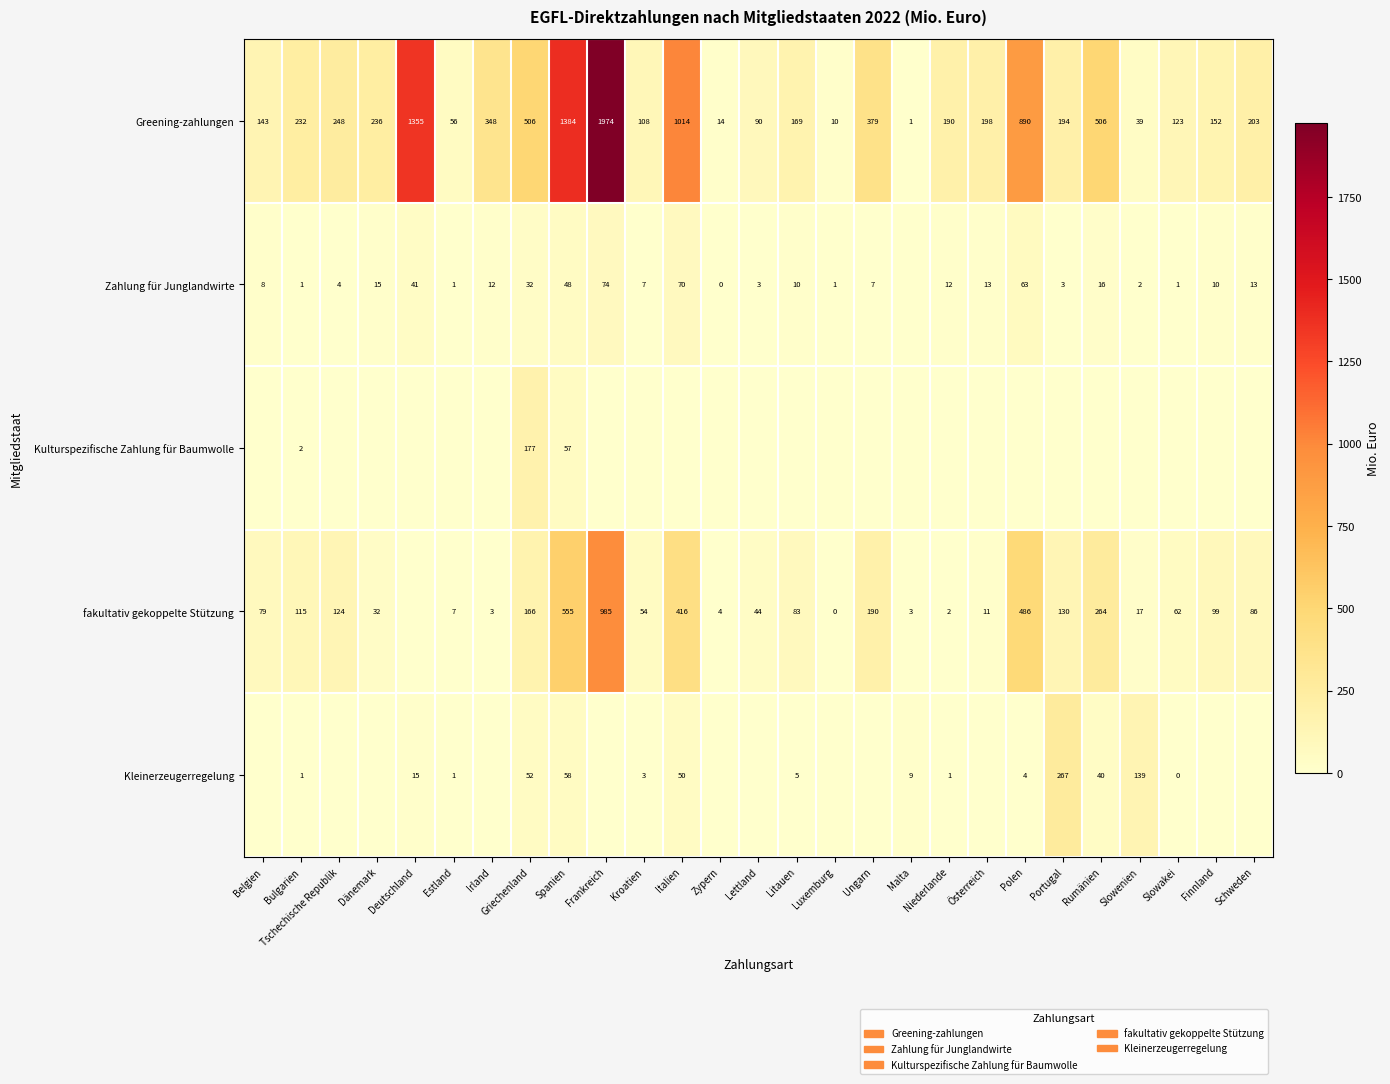

True or false: Kulturspezifische Zahlung für Baumwolle has a value of 119 at Griechenland.

False